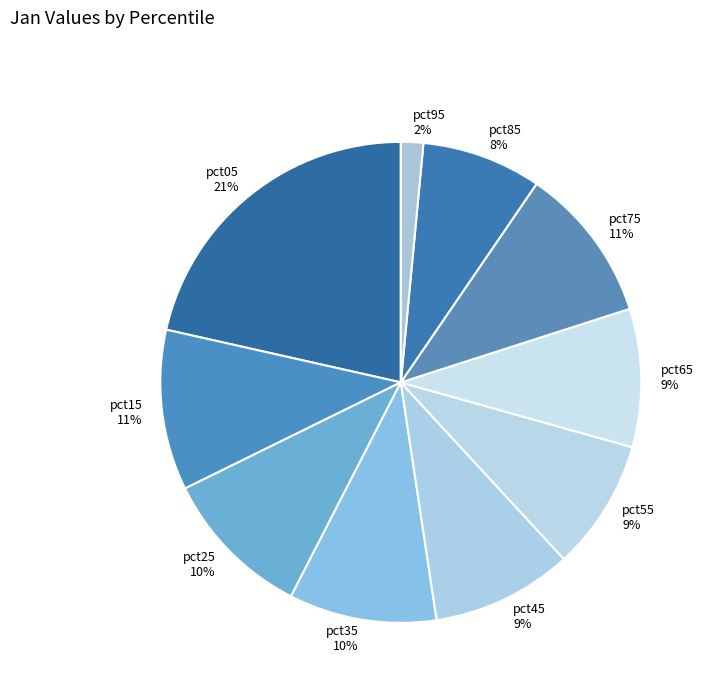

Is pct45 the majority of the pie?

No